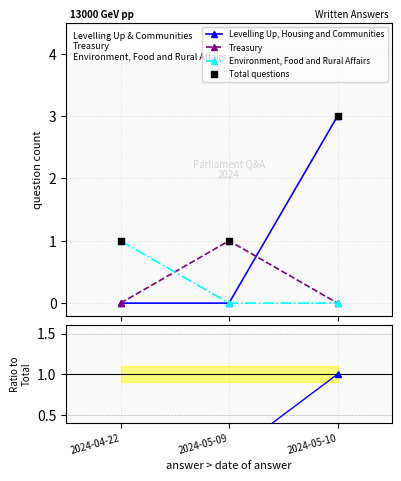

At how many categories does at least one series exceed 0?

3